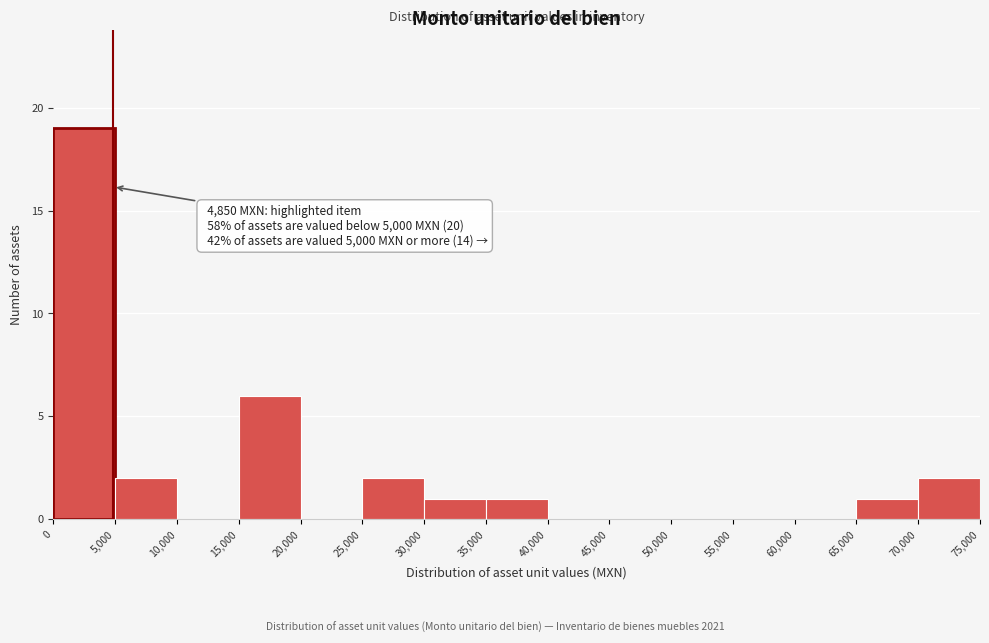

Which range on the x-axis has the tallest bar?

0 to 5,000